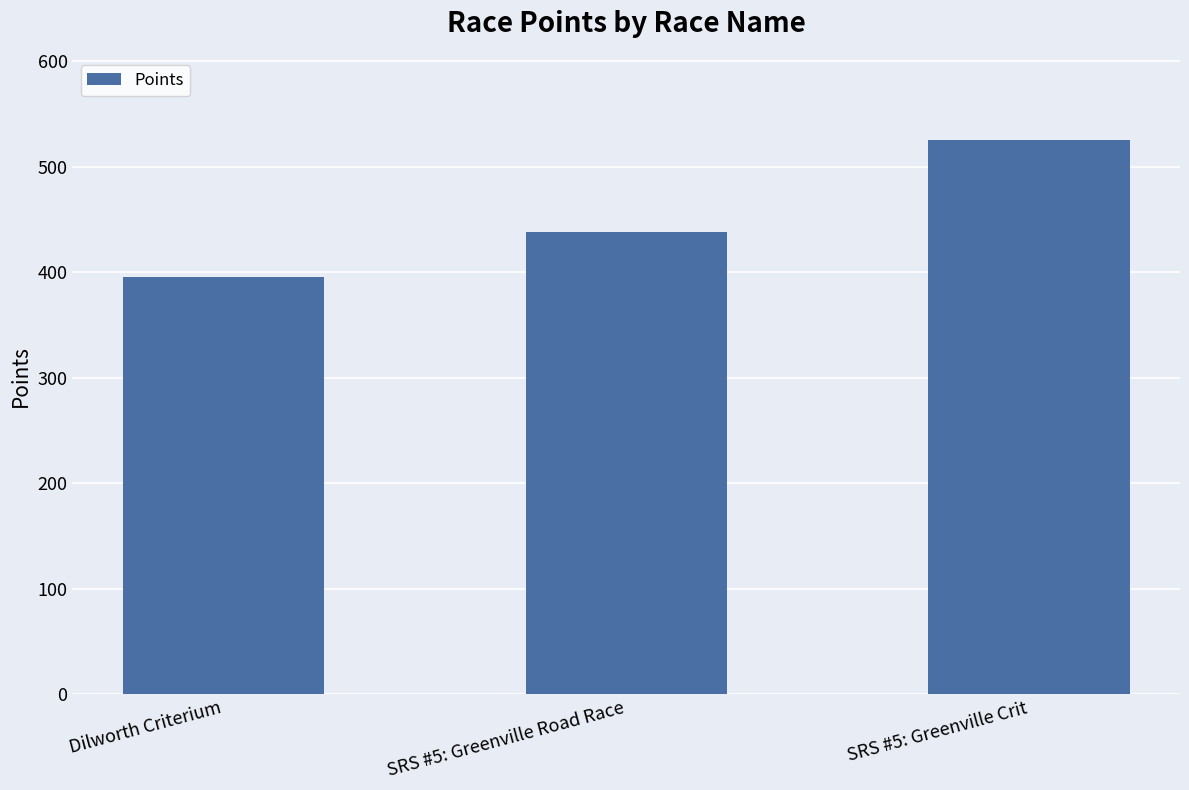

What is the greatest value displayed?

525.4